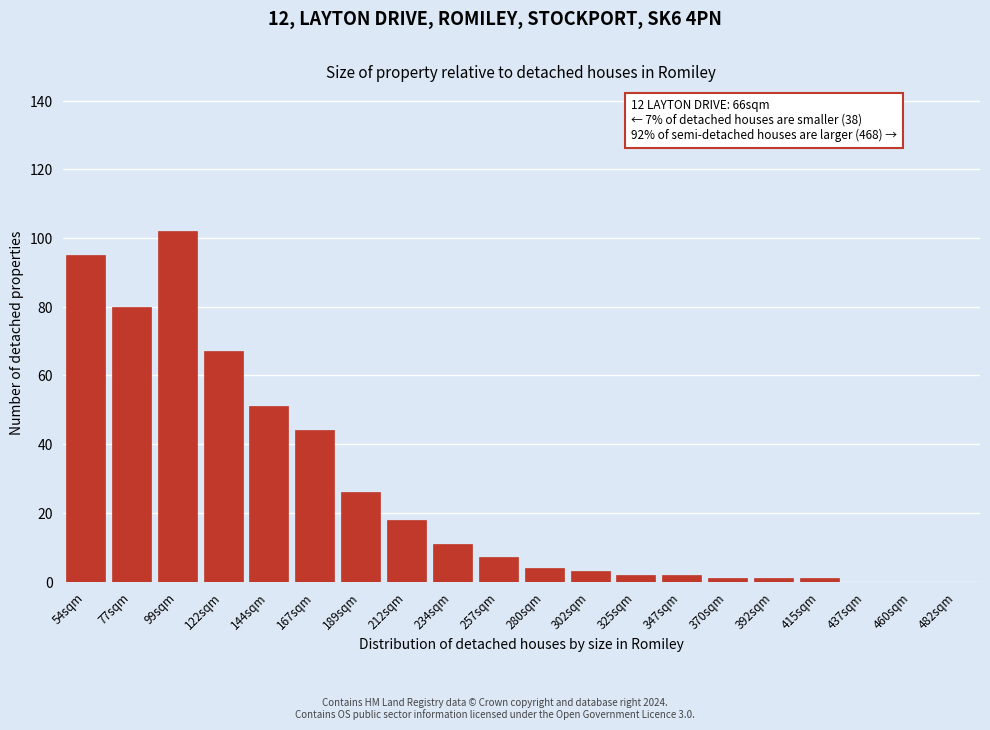

Reading left to right, list all the values displayed in this chart.

54sqm=95	77sqm=80	99sqm=102	122sqm=67	144sqm=51	167sqm=44	189sqm=26	212sqm=18	234sqm=11	257sqm=7	280sqm=4	302sqm=3	325sqm=2	347sqm=2	370sqm=1	392sqm=1	415sqm=1	437sqm=0	460sqm=0	482sqm=0